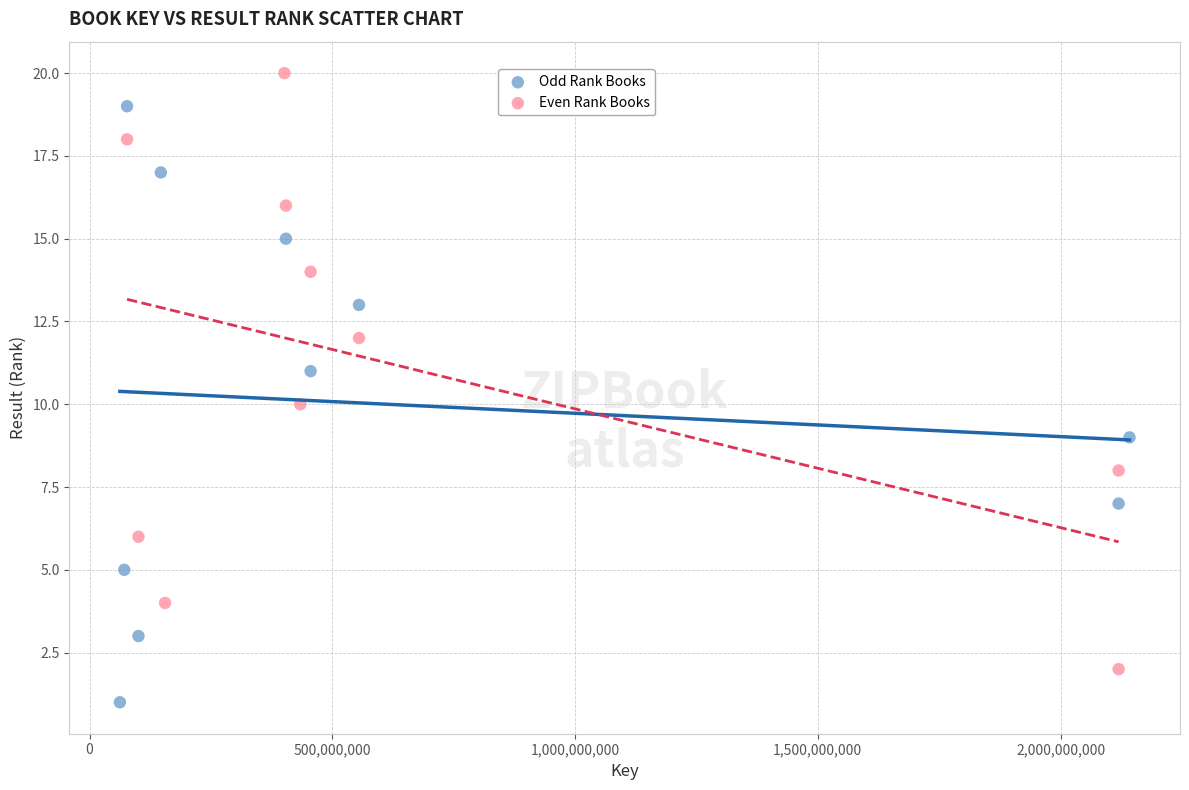

Which series contains the highest Y value?

Even Rank Books